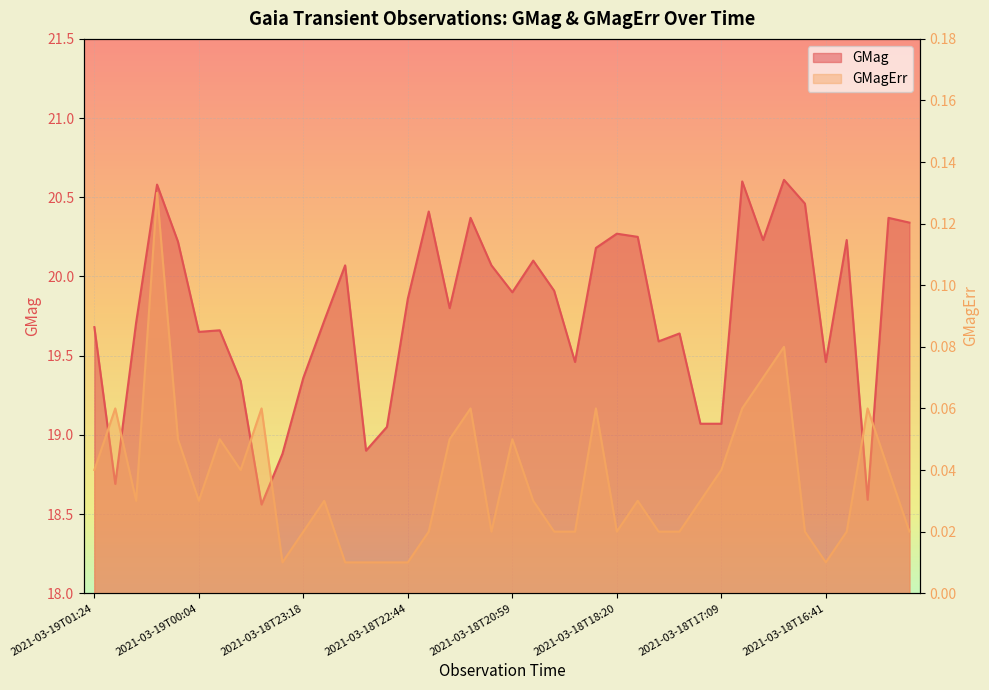

True or false: GMagErr has a value of 0.1 at 2021-03-18T16:50.

True